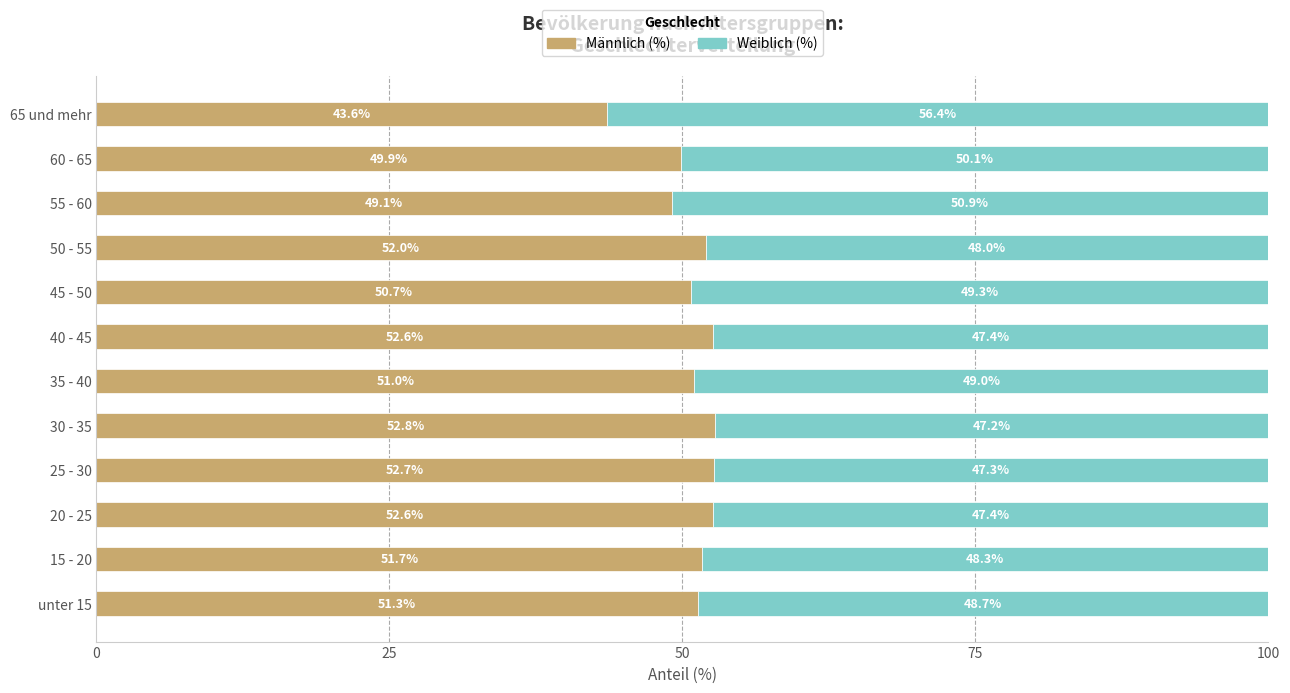

The Männlich (%) series shows 13.0 at 15 - 20. True or false?

False